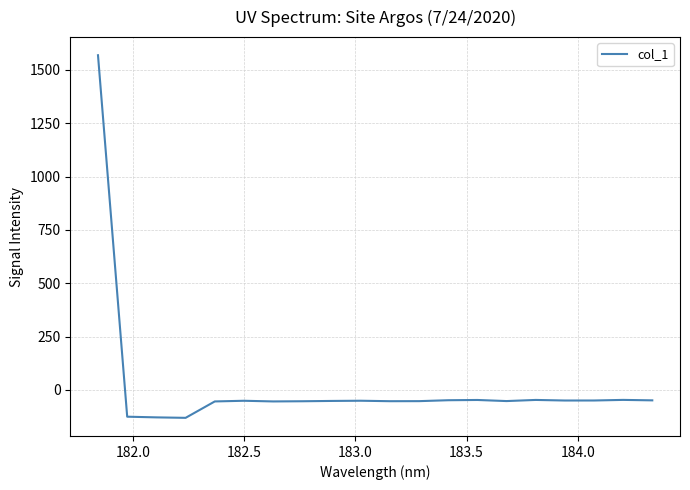

What is the difference between the maximum and minimum values?

1700.4